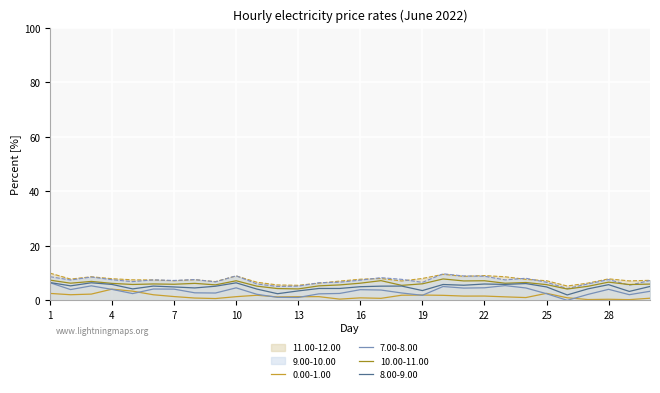

What is the difference between the highest and lowest values at 21?

7.4